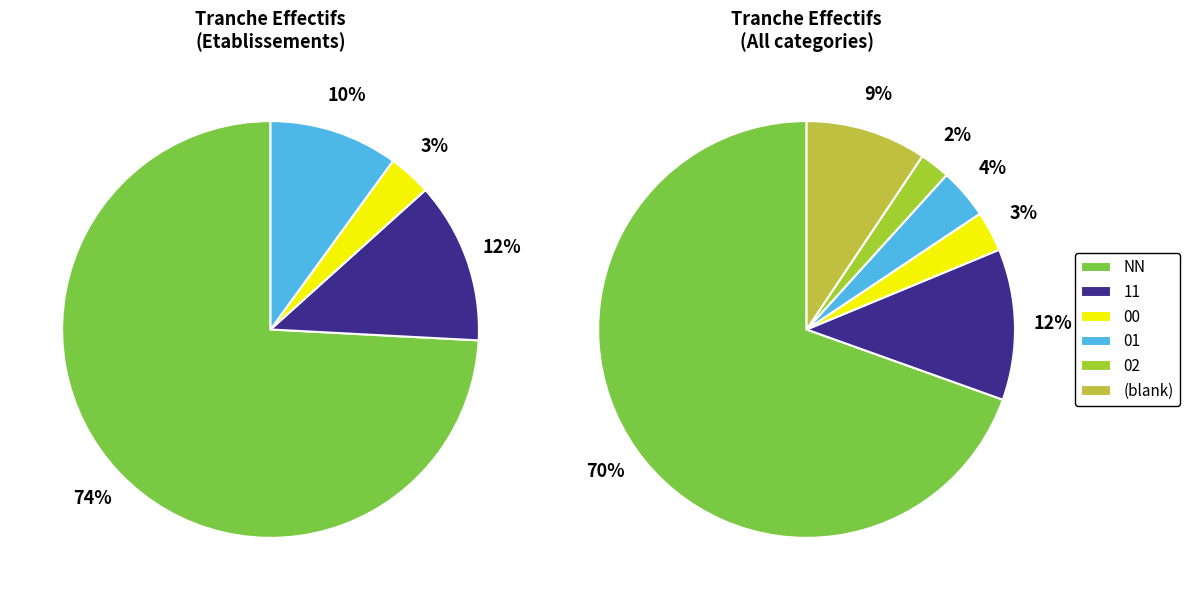

What percentage is the 02 slice, to the nearest percent?

2%